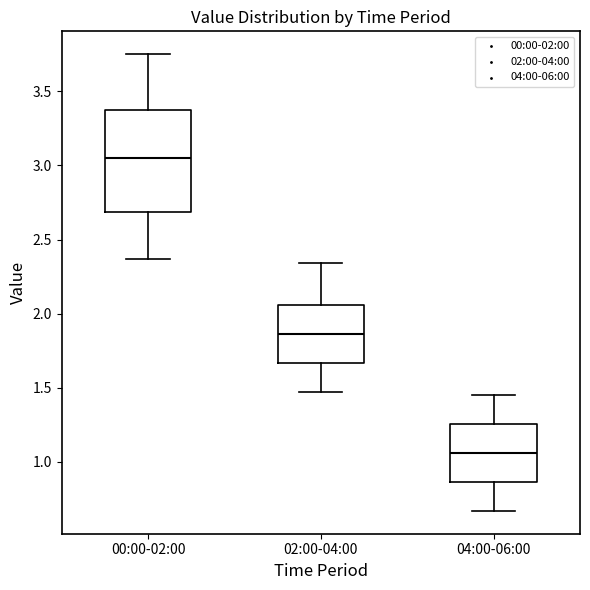

Comparing the boxes themselves (not the whiskers), which one is the tallest?

00:00-02:00